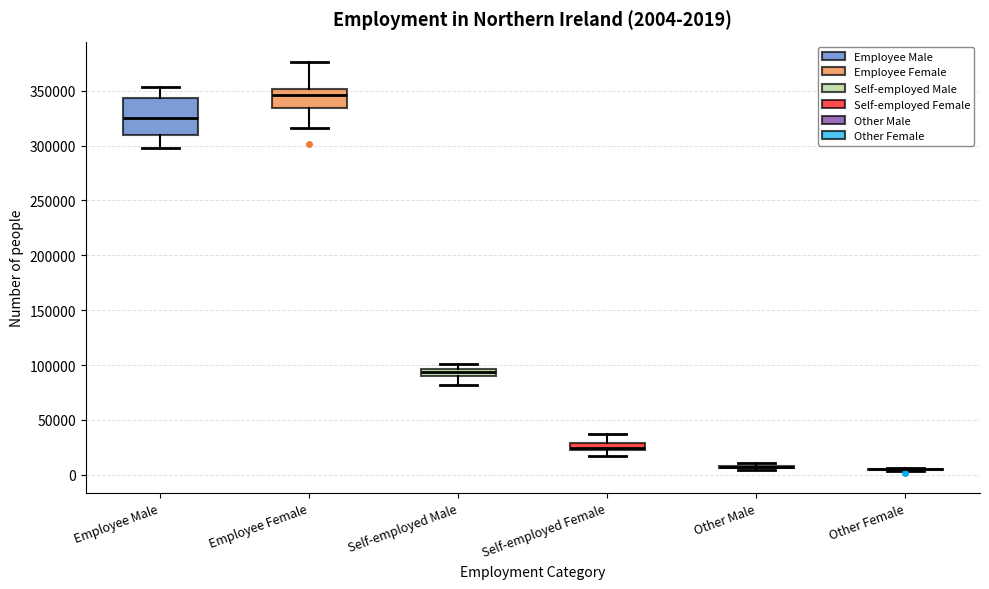

Comparing the boxes themselves (not the whiskers), which one is the tallest?

Employee Male